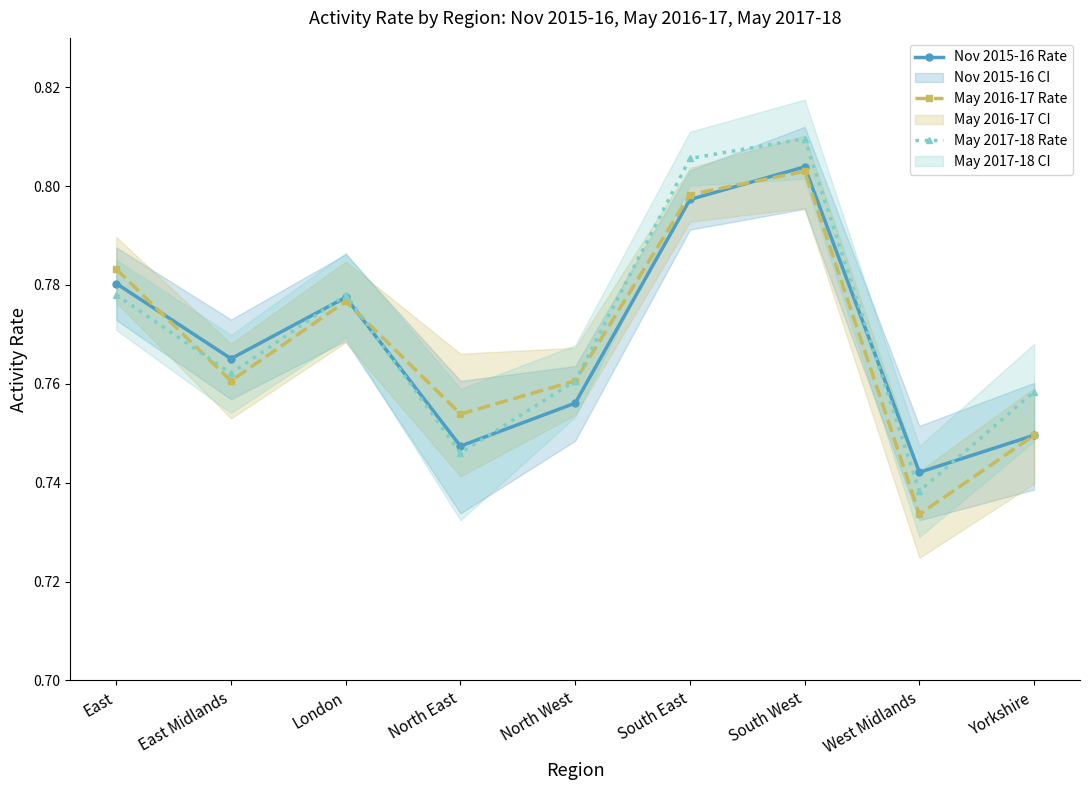

At how many categories does at least one series exceed 0?

9